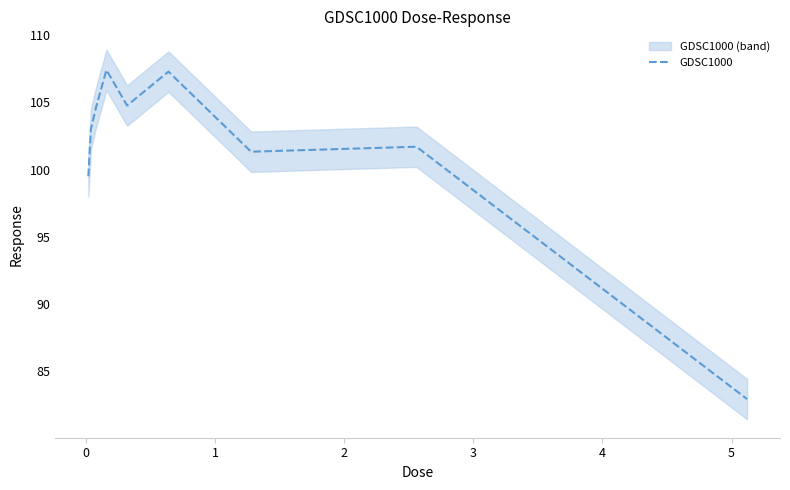

The value at 8 is 44.6. True or false?

False